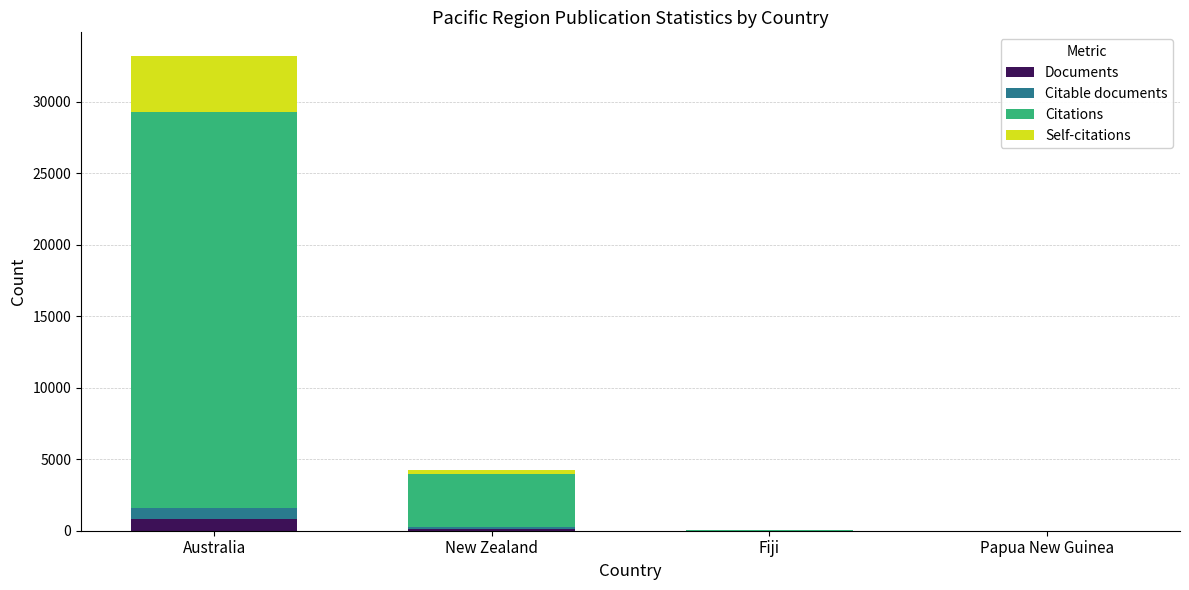

What is the highest value of the Documents series?

811